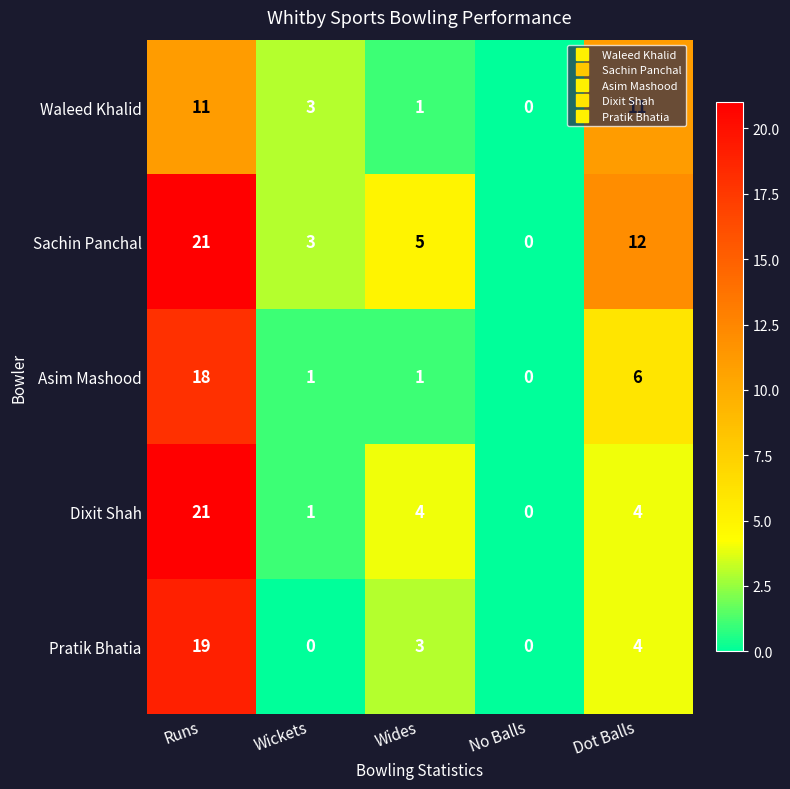

At which label does Waleed Khalid first exceed 3?

Runs